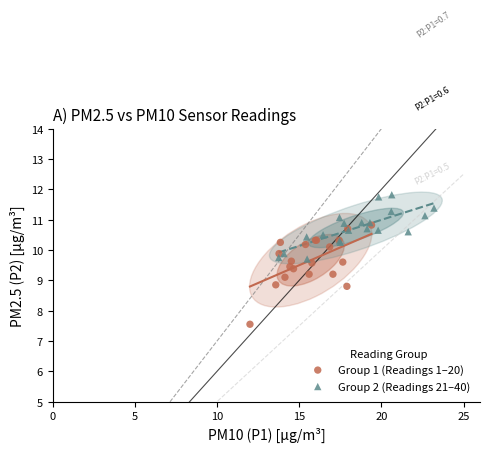

Which series has the largest Y range (max minus min)?

Group 1 (Readings 1–20)